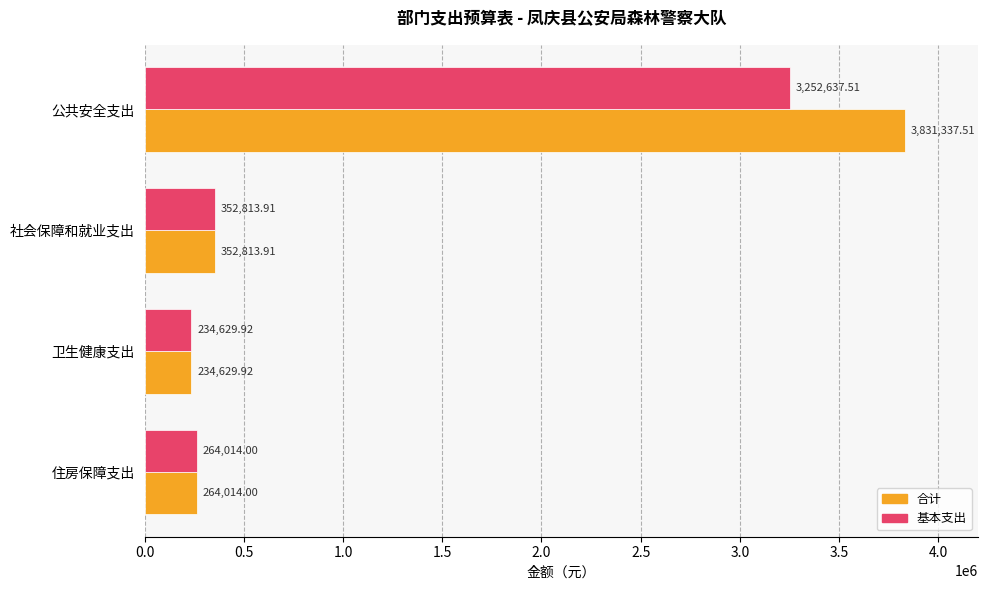

Where is 基本支出 nearest to the value 1743633?

社会保障和就业支出